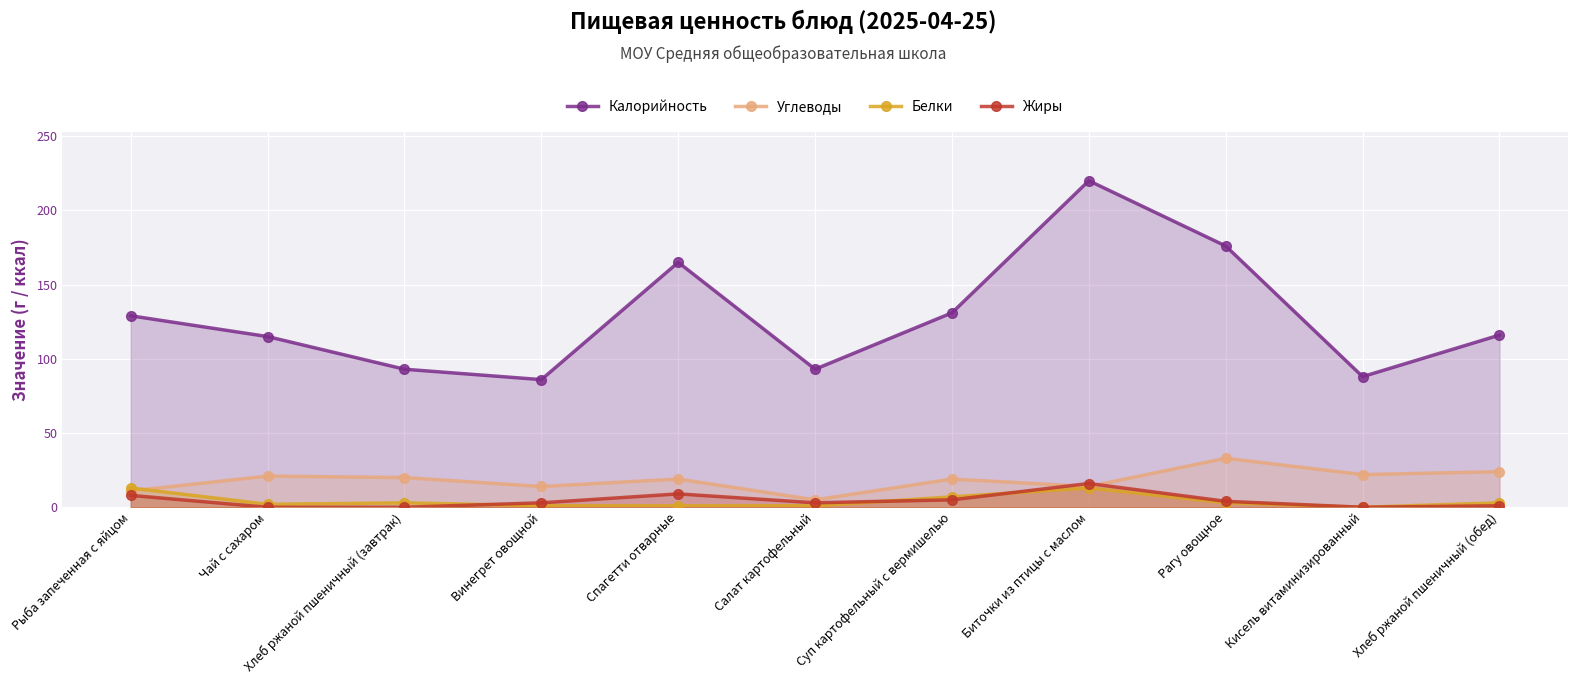

At which category is the sum across all series the highest?

Биточки из птицы с маслом